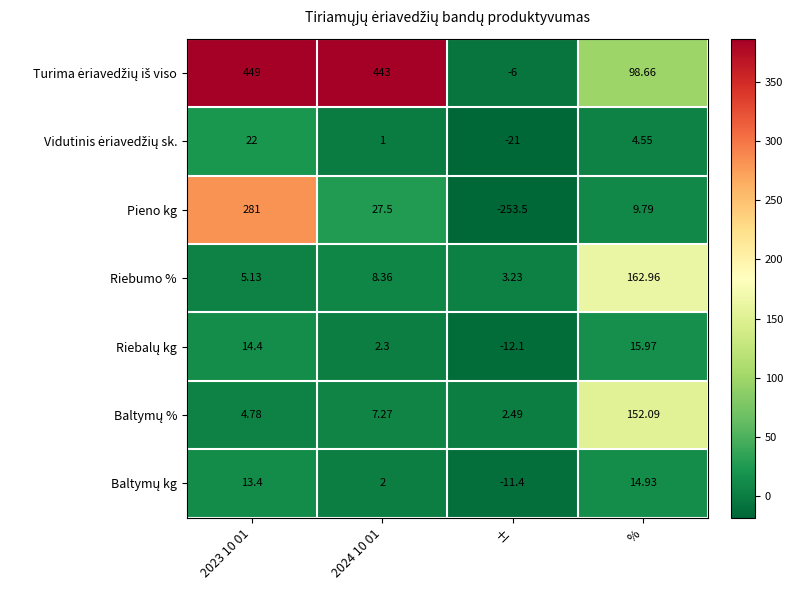

Which series changed the most between 2023 10 01 and ±?

Pieno kg